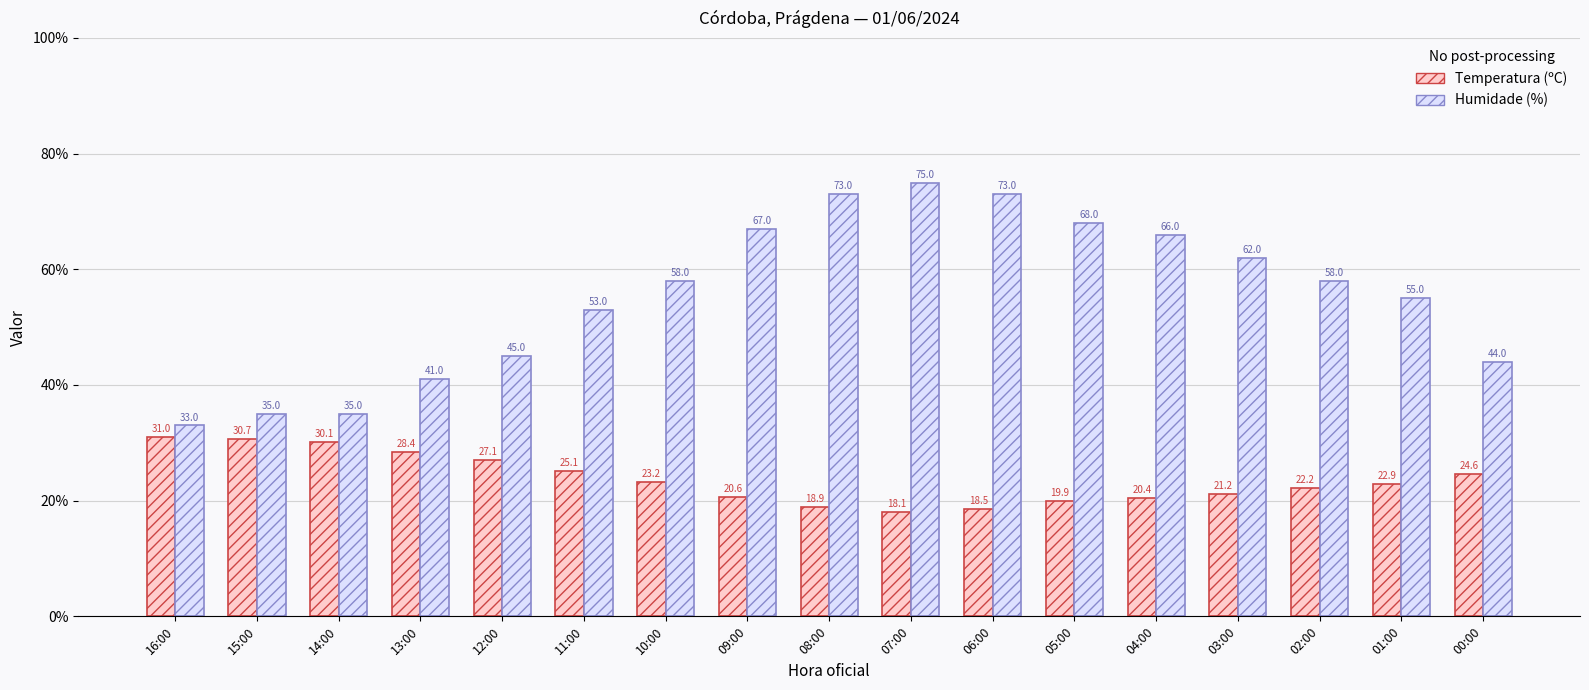

Reading left to right, what are all the values shown in this chart?

Temperatura (ºC): 16:00=31.0	15:00=30.7	14:00=30.1	13:00=28.4	12:00=27.1	11:00=25.1	10:00=23.2	09:00=20.6	08:00=18.9	07:00=18.1	06:00=18.5	05:00=19.9	04:00=20.4	03:00=21.2	02:00=22.2	01:00=22.9	00:00=24.6
Humidade (%): 16:00=33.0	15:00=35.0	14:00=35.0	13:00=41.0	12:00=45.0	11:00=53.0	10:00=58.0	09:00=67.0	08:00=73.0	07:00=75.0	06:00=73.0	05:00=68.0	04:00=66.0	03:00=62.0	02:00=58.0	01:00=55.0	00:00=44.0